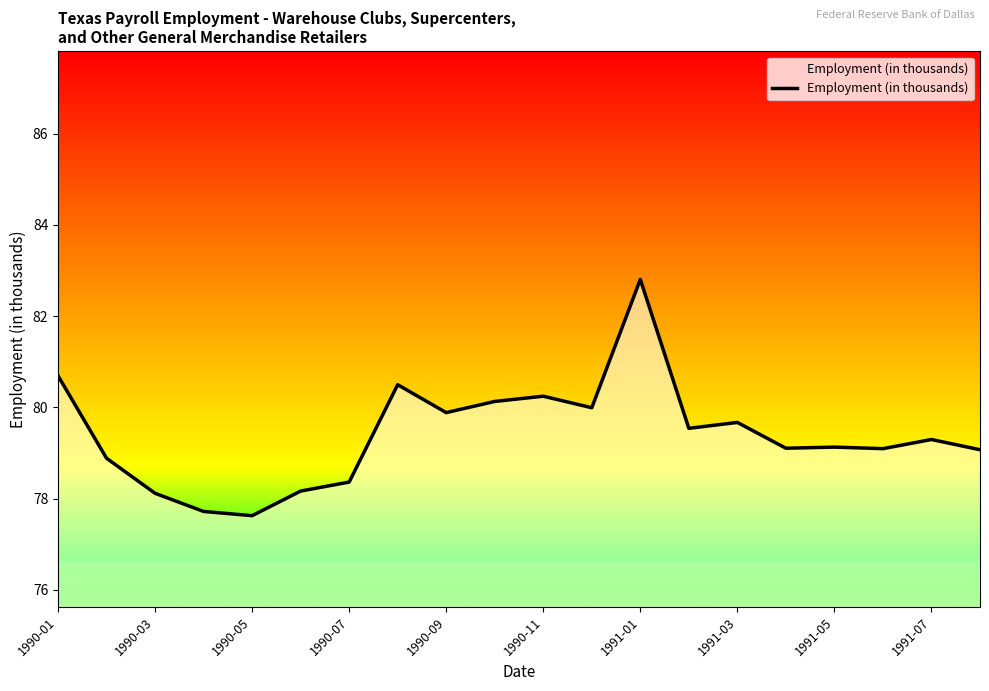

What is the smallest value displayed?

77.6